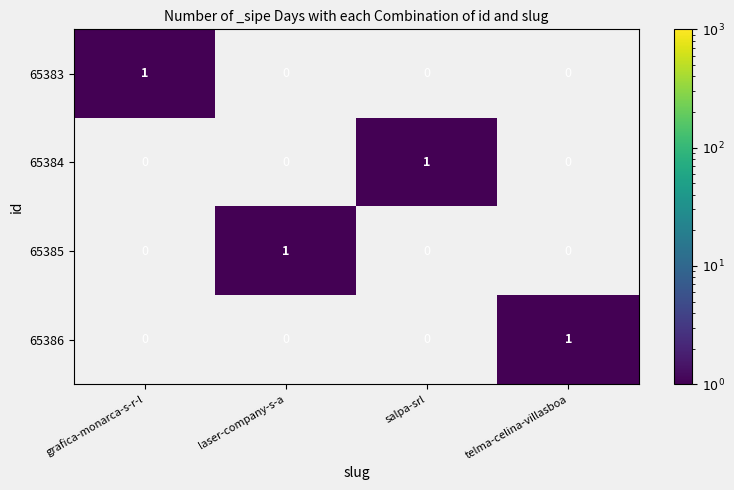

How many 65385 values are between 0 and 1?

4